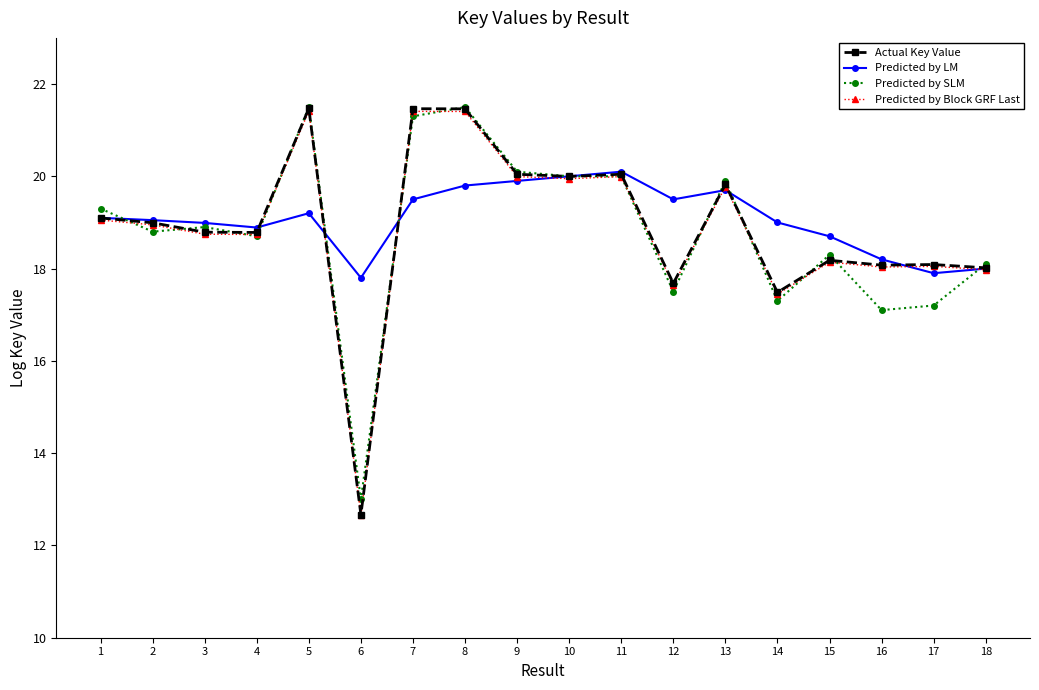

What is the value of the Actual Key Value point at the 3rd from the left?

18.8